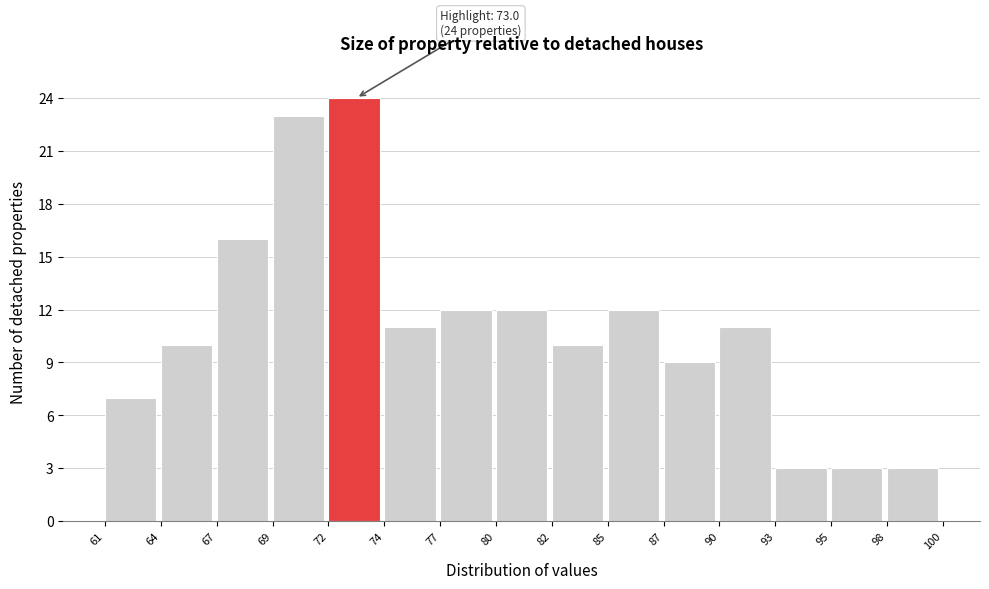

Reading left to right, extract all data points from this chart.

61=7	64=10	67=16	69=23	72=24	74=11	77=12	80=12	82=10	85=12	87=9	90=11	93=3	95=3	98=3